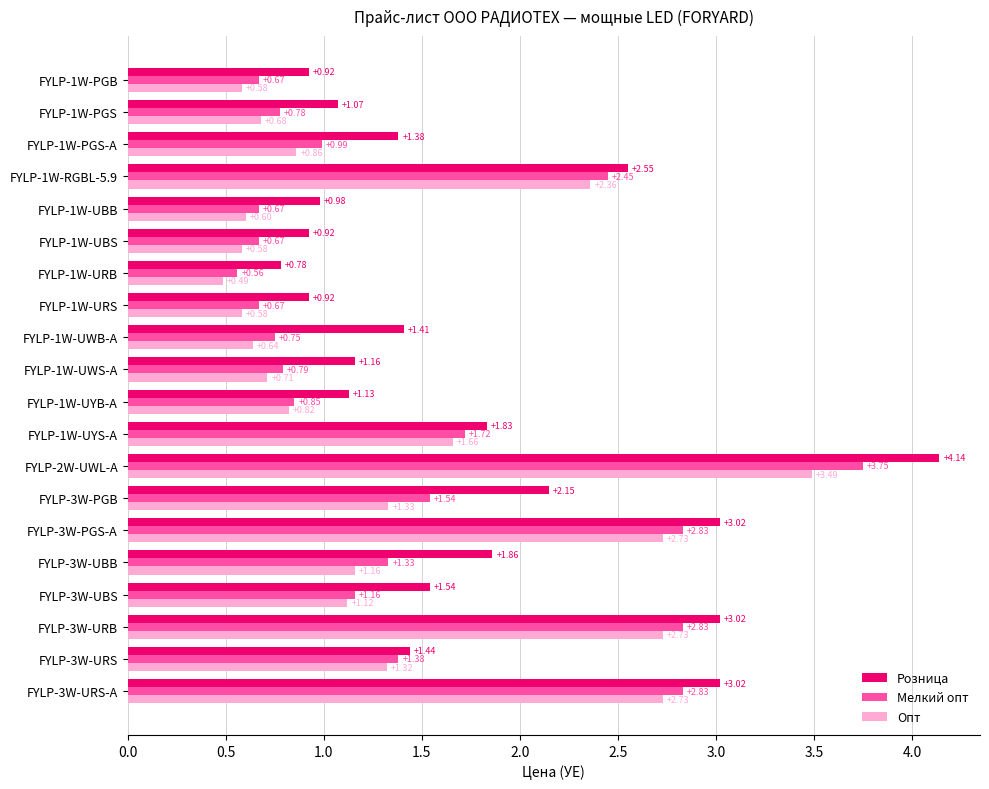

At FYLP-1W-UWS-A, list the series in order from smallest to largest.

Опт, Мелкий опт, Розница